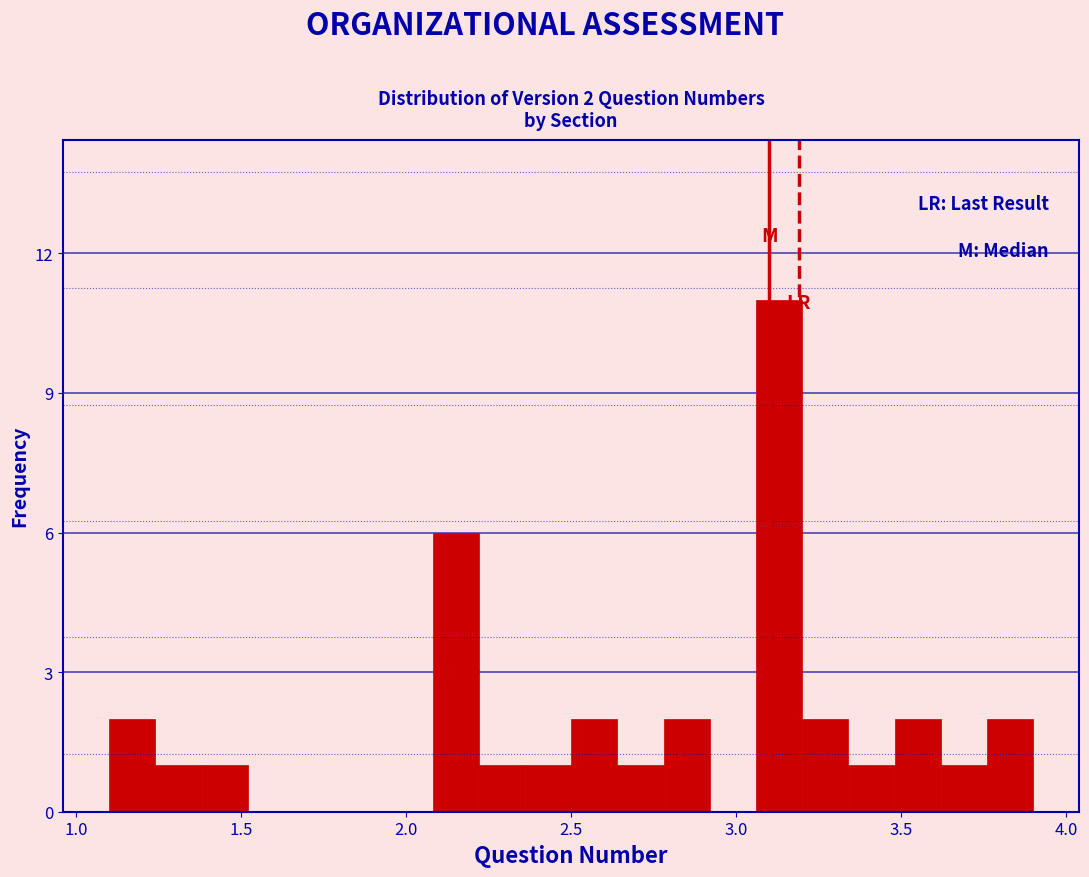

Around what value on the x-axis is the tallest bar? Give the approximate position of its centre, as read against the axis.

3.15